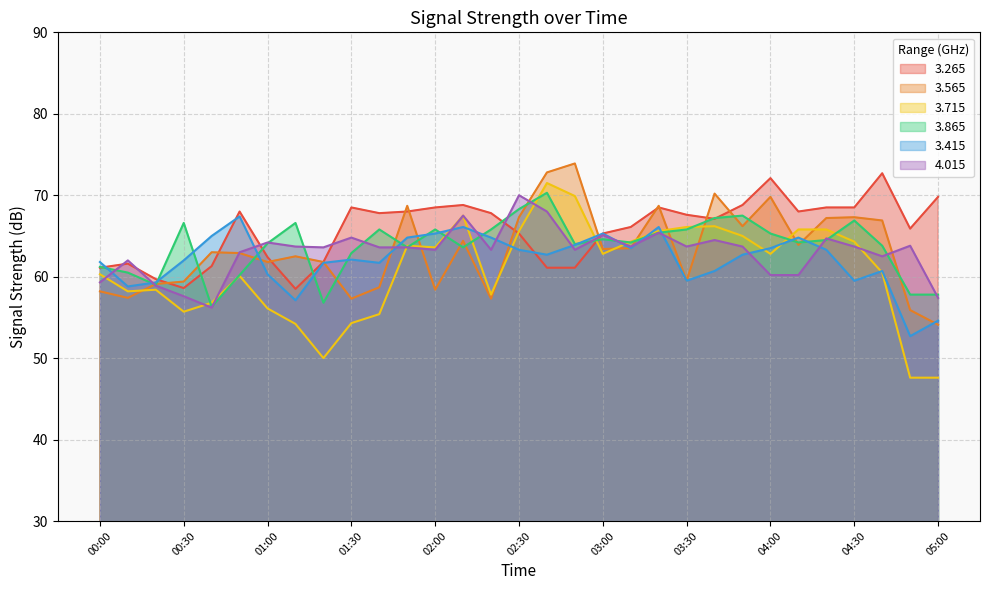

What is the difference between the highest and lowest values at 01:10?

12.4